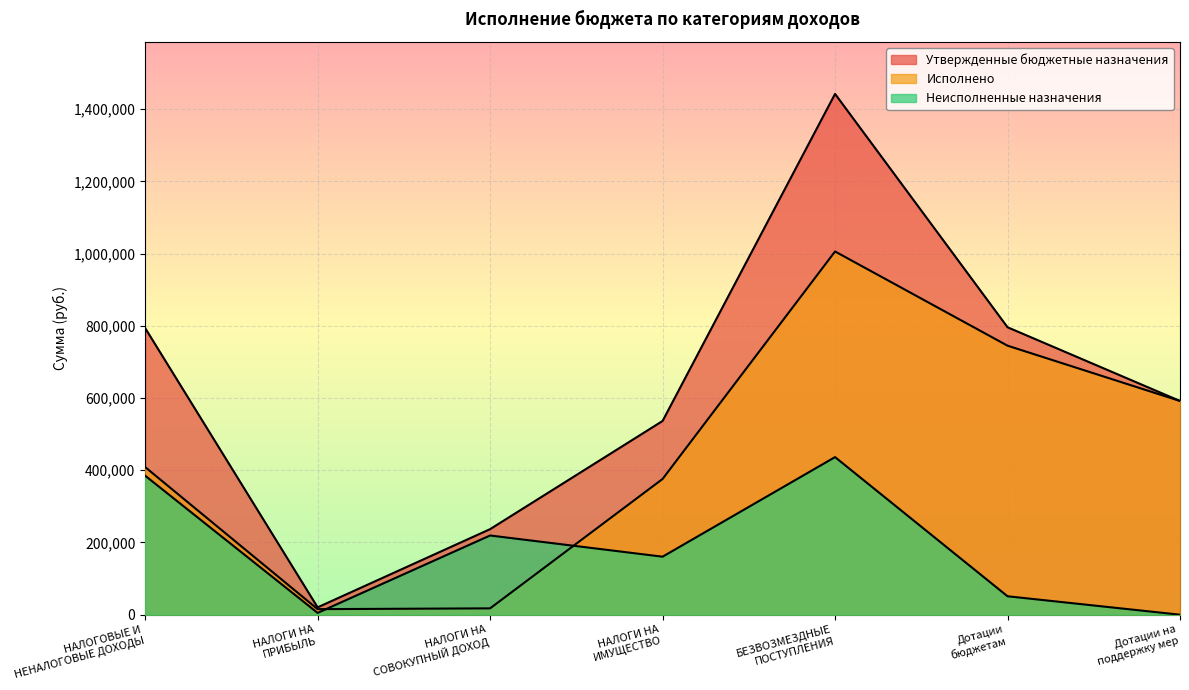

At which category is the sum across all series the highest?

БЕЗВОЗМЕЗДНЫЕ
ПОСТУПЛЕНИЯ